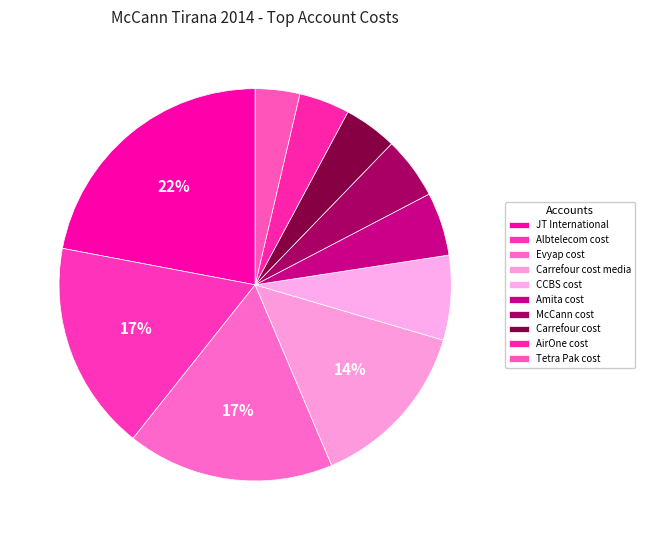

How many segments does this pie chart have?

10